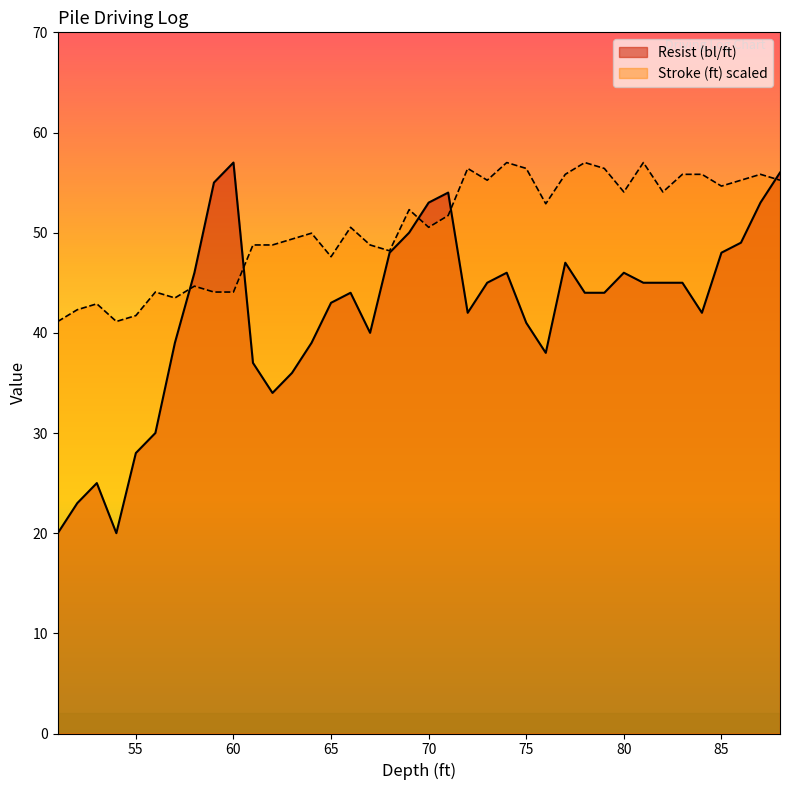

What is the total value across all series at 79?

100.4